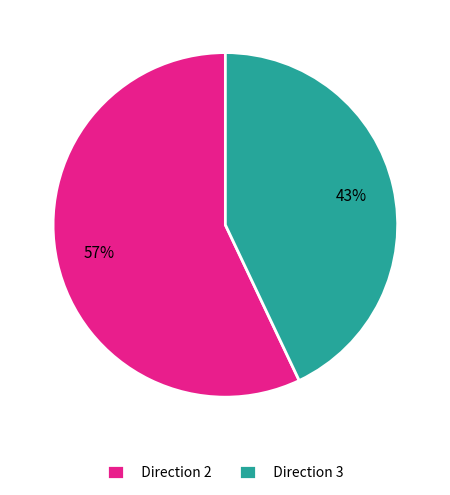

Which category has the biggest portion of the pie?

Direction 2